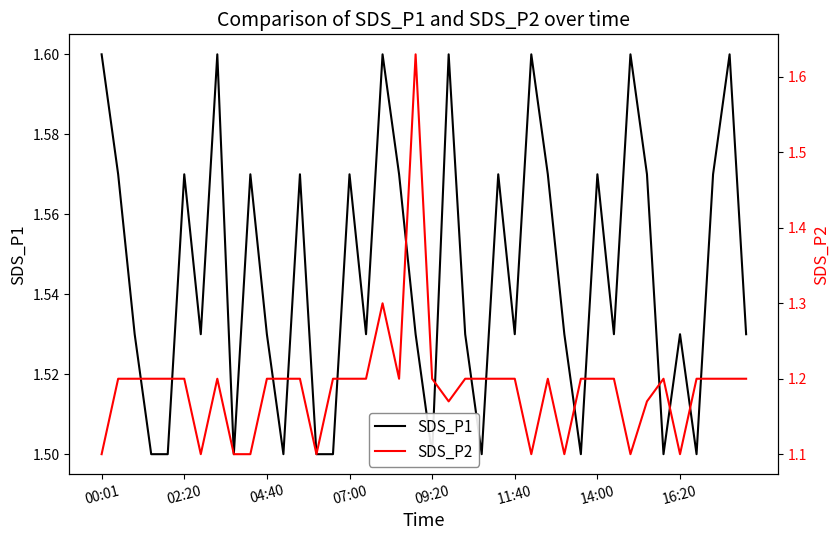

What is the value of the SDS_P1 point at the 12th from the left?

1.5